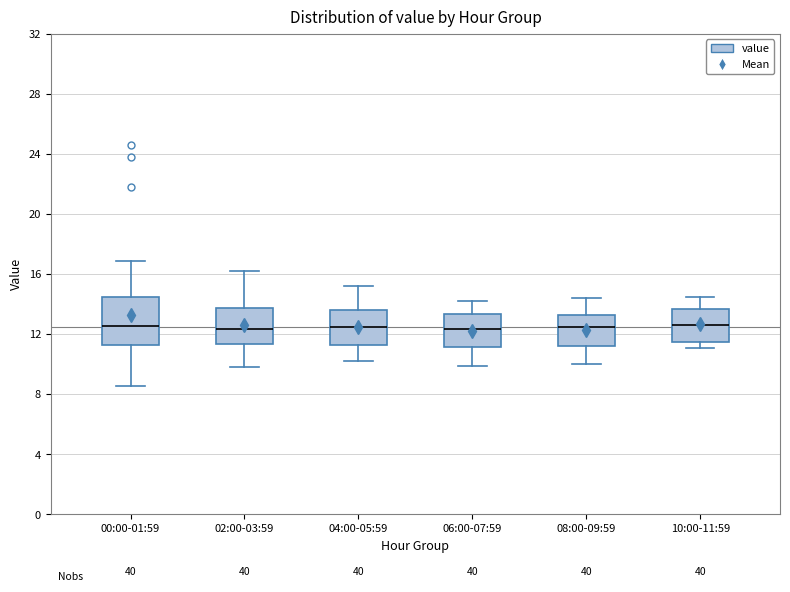

Reading left to right, transcribe this box plot: for each box, give where its median line is, the range the box spans, and where its two whiskers end, as read against the y-axis. The values are not printed on the chart, so give them approximately, as read against the axis.

00:00-01:59: median 12.5, box 11.5 to 14.5, whiskers 8.5 to 17.0
02:00-03:59: median 12.5, box 11.5 to 14.0, whiskers 10.0 to 16.0
04:00-05:59: median 12.5, box 11.5 to 13.5, whiskers 10.0 to 15.0
06:00-07:59: median 12.5, box 11.0 to 13.5, whiskers 10.0 to 14.0
08:00-09:59: median 12.5, box 11.0 to 13.5, whiskers 10.0 to 14.5
10:00-11:59: median 12.5, box 11.5 to 13.5, whiskers 11.0 to 14.5